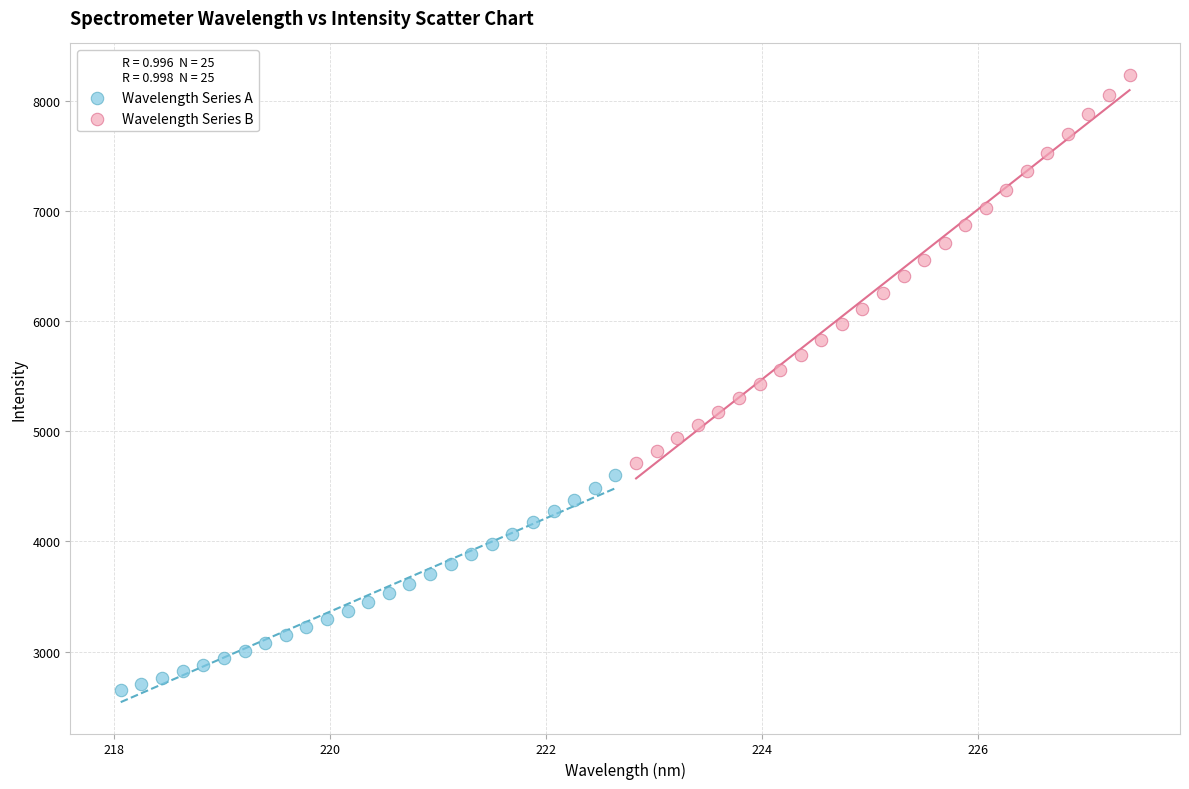

What are all the series names shown in the legend?

Wavelength Series A, Wavelength Series B